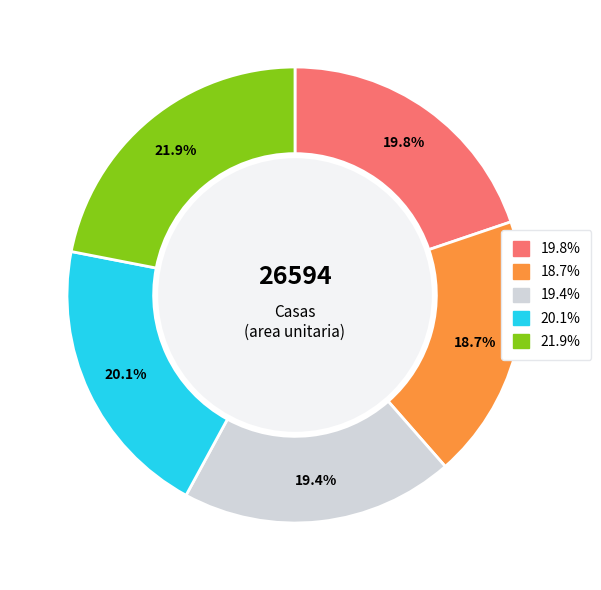

Does any single category account for the majority?

No